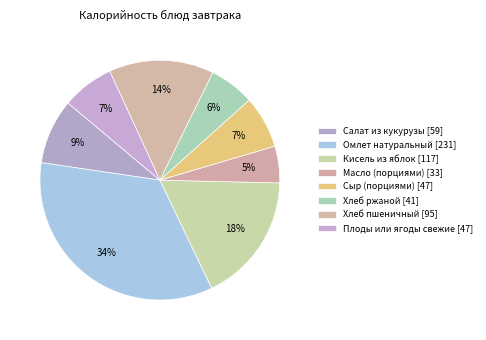

What is the largest slice in the pie chart?

Омлет натуральный